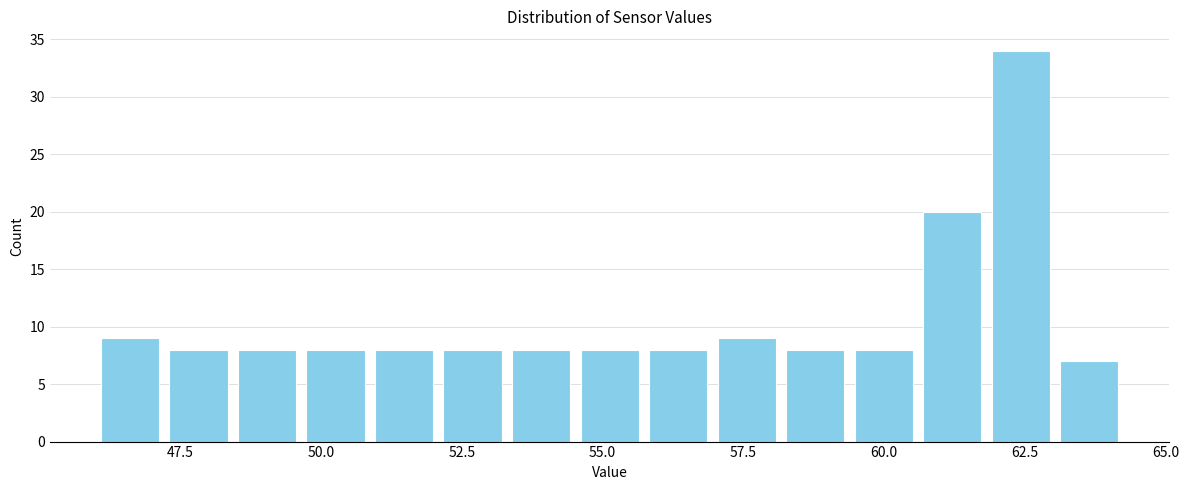

Read against the x-axis, roughly where is the centre of the tallest bar?

62.5